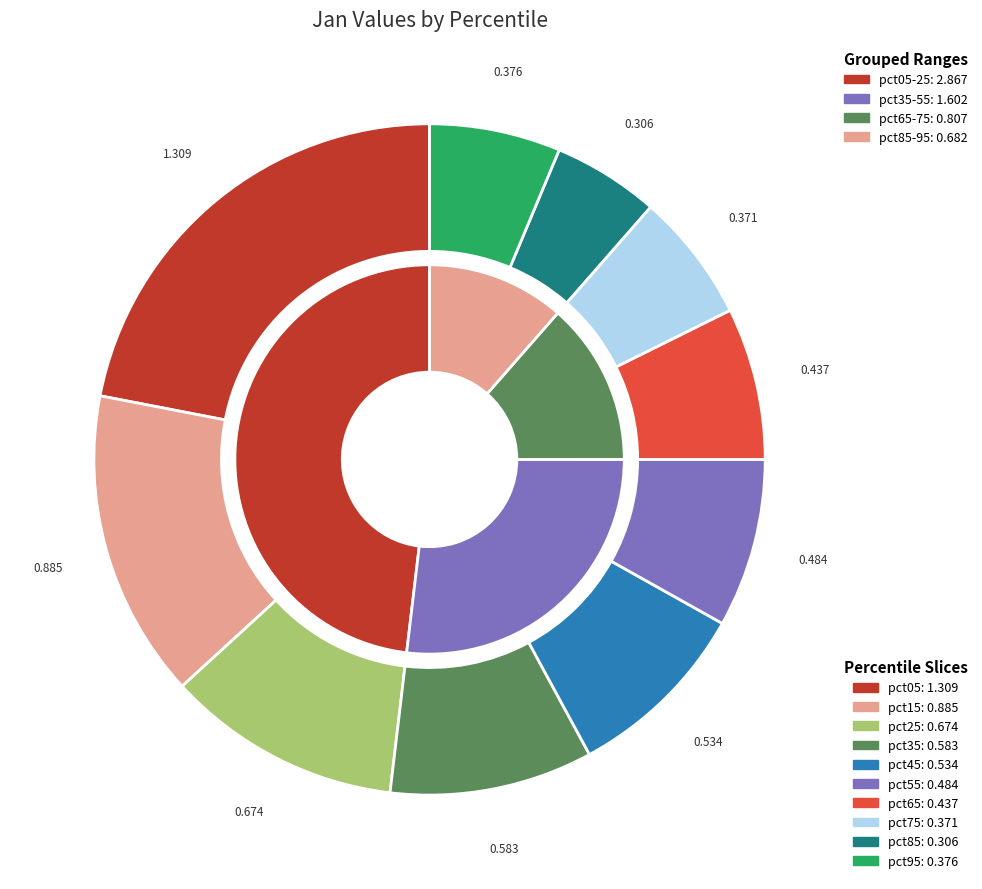

To the nearest percent, what portion does pct95 represent?

6%